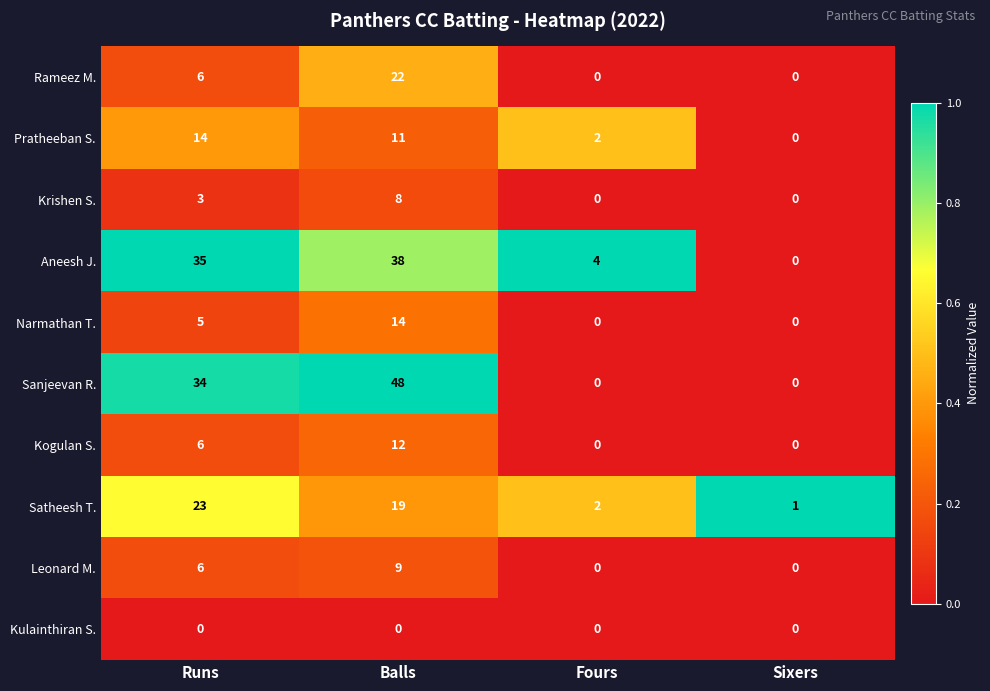

What is the sum of all Rameez M. values?

28